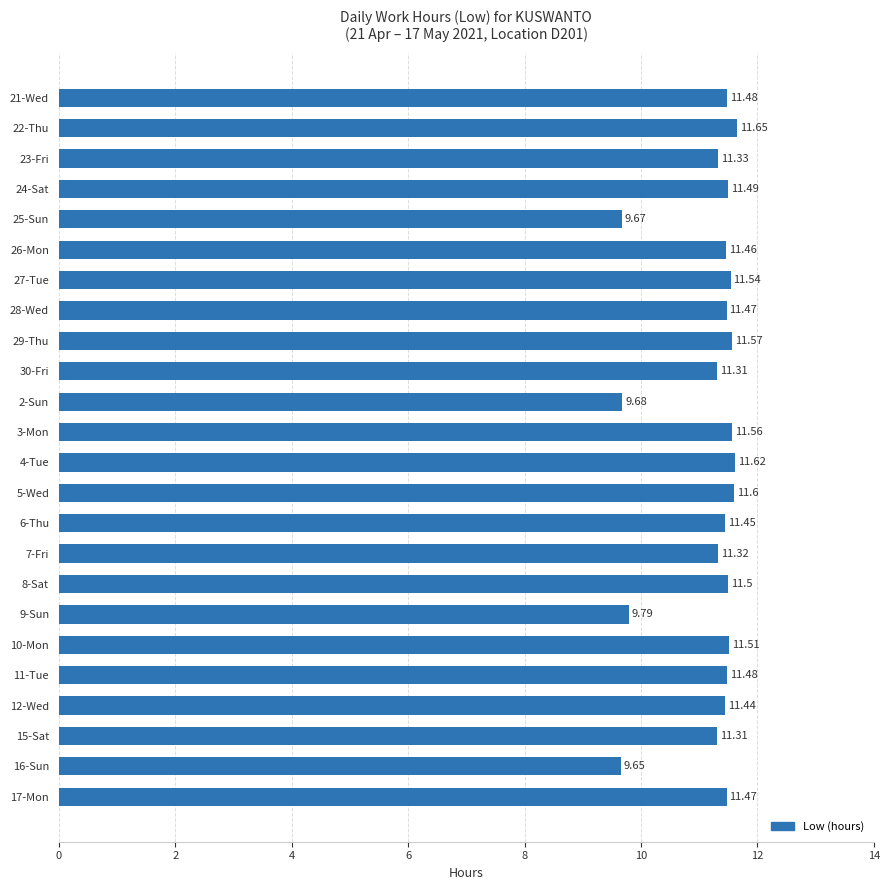

What is the average value?

11.2